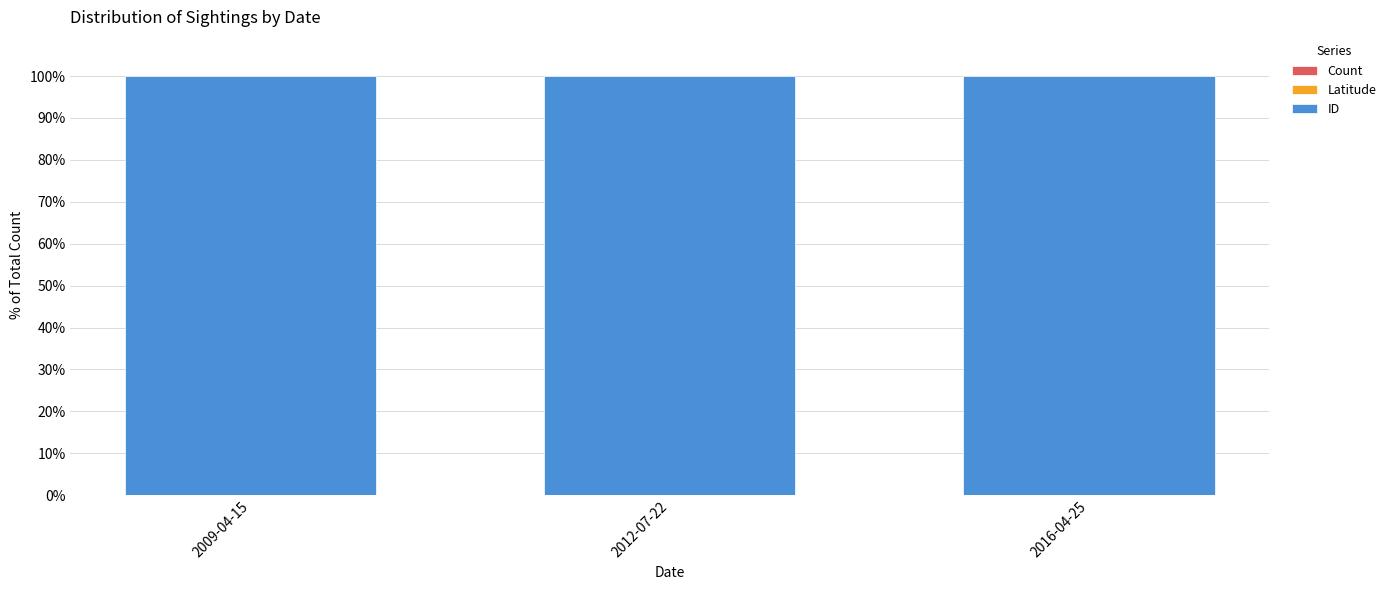

Does the chart contain stacked bars?

Yes